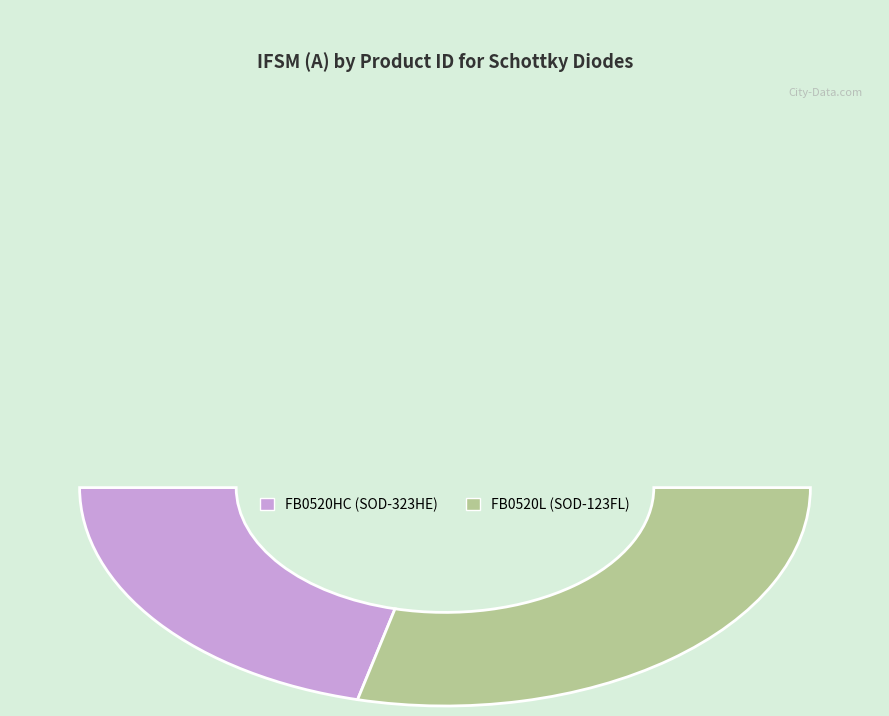

Does FB0520HC (SOD-323HE) represent more than half of the total?

No